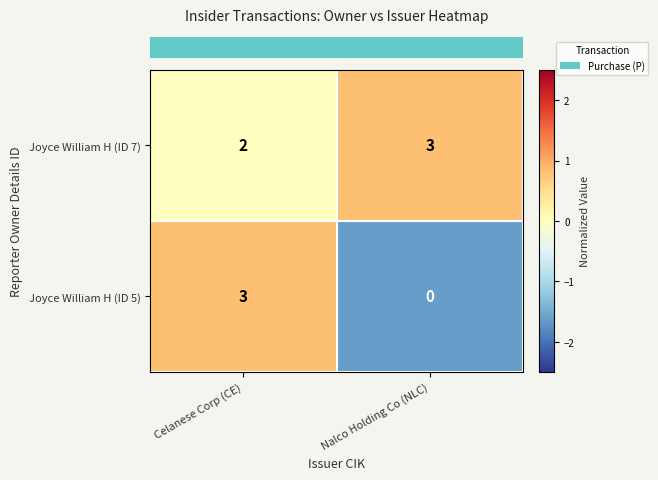

Read the Joyce William H (ID 5) value at Celanese Corp (CE).

3